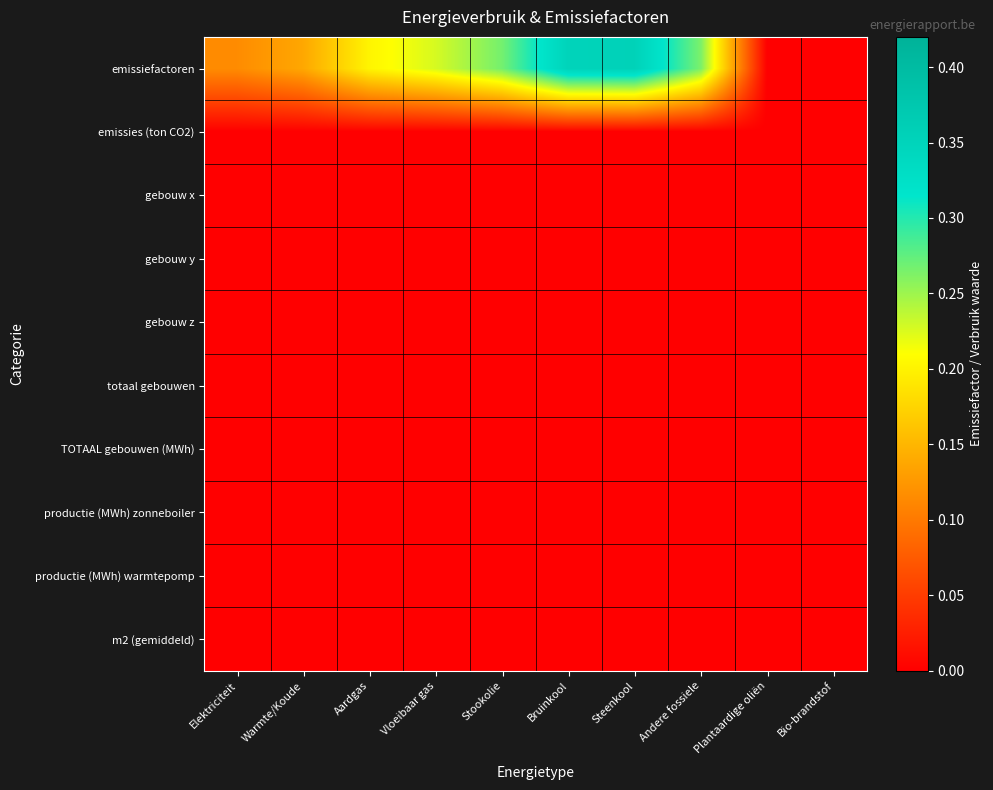

Reading right to left, transcribe all the data shown in this chart.

emissiefactoren: Bio-brandstof=0.0	Plantaardige oliën=0.0	Andere fossiele=0.3	Steenkool=0.4	Bruinkool=0.4	Stookolie=0.3	Vloeibaar gas=0.2	Aardgas=0.2	Warmte/Koude=0.1	Elektriciteit=0.1
emissies (ton CO2): Bio-brandstof=0.0	Plantaardige oliën=0.0	Andere fossiele=0.0	Steenkool=0.0	Bruinkool=0.0	Stookolie=0.0	Vloeibaar gas=0.0	Aardgas=0.0	Warmte/Koude=0.0	Elektriciteit=0.0
gebouw x: Bio-brandstof=0.0	Plantaardige oliën=0.0	Andere fossiele=0.0	Steenkool=0.0	Bruinkool=0.0	Stookolie=0.0	Vloeibaar gas=0.0	Aardgas=0.0	Warmte/Koude=0.0	Elektriciteit=0.0
gebouw y: Bio-brandstof=0.0	Plantaardige oliën=0.0	Andere fossiele=0.0	Steenkool=0.0	Bruinkool=0.0	Stookolie=0.0	Vloeibaar gas=0.0	Aardgas=0.0	Warmte/Koude=0.0	Elektriciteit=0.0
gebouw z: Bio-brandstof=0.0	Plantaardige oliën=0.0	Andere fossiele=0.0	Steenkool=0.0	Bruinkool=0.0	Stookolie=0.0	Vloeibaar gas=0.0	Aardgas=0.0	Warmte/Koude=0.0	Elektriciteit=0.0
totaal gebouwen: Bio-brandstof=0.0	Plantaardige oliën=0.0	Andere fossiele=0.0	Steenkool=0.0	Bruinkool=0.0	Stookolie=0.0	Vloeibaar gas=0.0	Aardgas=0.0	Warmte/Koude=0.0	Elektriciteit=0.0
TOTAAL gebouwen (MWh): Bio-brandstof=0.0	Plantaardige oliën=0.0	Andere fossiele=0.0	Steenkool=0.0	Bruinkool=0.0	Stookolie=0.0	Vloeibaar gas=0.0	Aardgas=0.0	Warmte/Koude=0.0	Elektriciteit=0.0
productie (MWh) zonneboiler: Bio-brandstof=0.0	Plantaardige oliën=0.0	Andere fossiele=0.0	Steenkool=0.0	Bruinkool=0.0	Stookolie=0.0	Vloeibaar gas=0.0	Aardgas=0.0	Warmte/Koude=0.0	Elektriciteit=0.0
productie (MWh) warmtepomp: Bio-brandstof=0.0	Plantaardige oliën=0.0	Andere fossiele=0.0	Steenkool=0.0	Bruinkool=0.0	Stookolie=0.0	Vloeibaar gas=0.0	Aardgas=0.0	Warmte/Koude=0.0	Elektriciteit=0.0
m2 (gemiddeld): Bio-brandstof=0.0	Plantaardige oliën=0.0	Andere fossiele=0.0	Steenkool=0.0	Bruinkool=0.0	Stookolie=0.0	Vloeibaar gas=0.0	Aardgas=0.0	Warmte/Koude=0.0	Elektriciteit=0.0